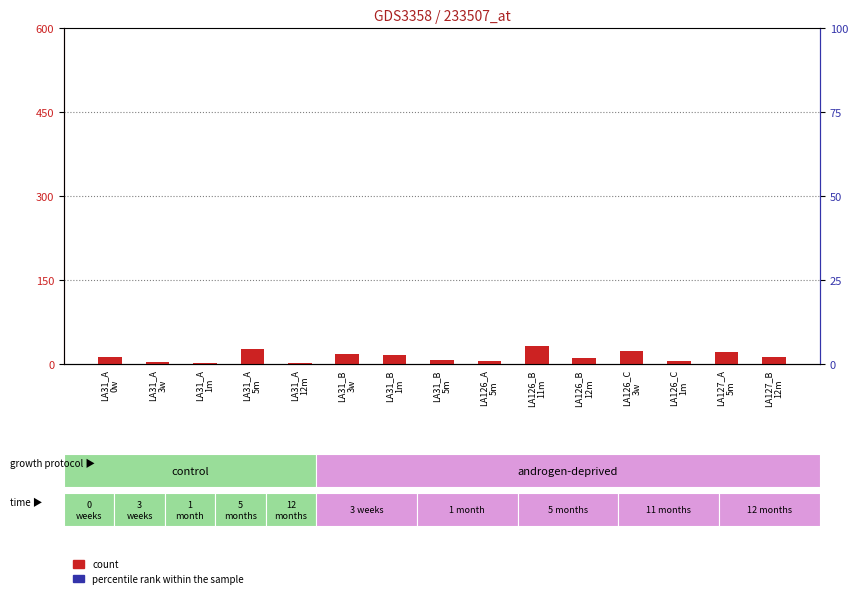

Which series has the widest spread of Y values?

percentile rank within the sample